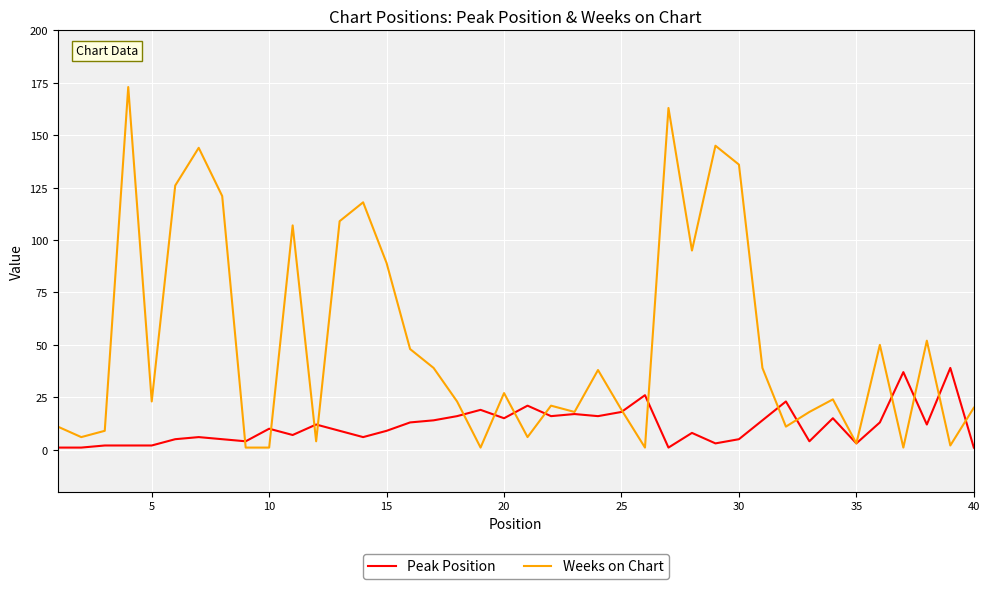

List the series in order of their overall mean, lowest first.

Peak Position, Weeks on Chart